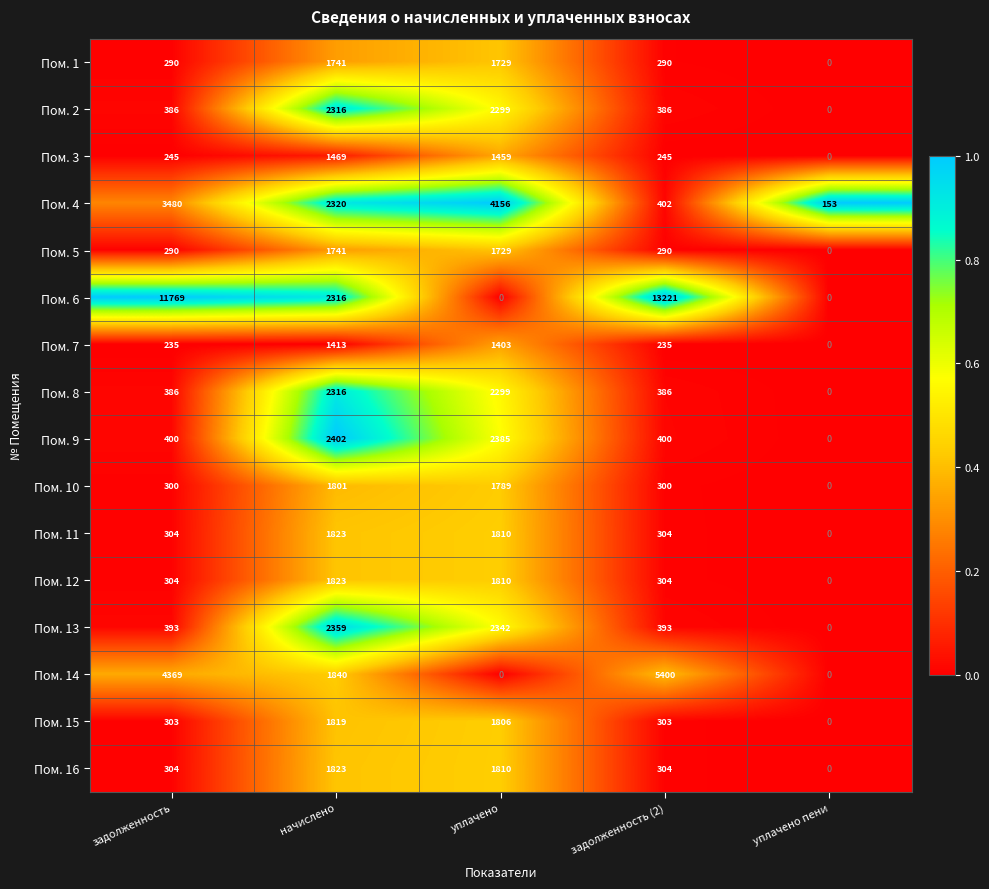

What is the maximum value shown in the chart?

13221